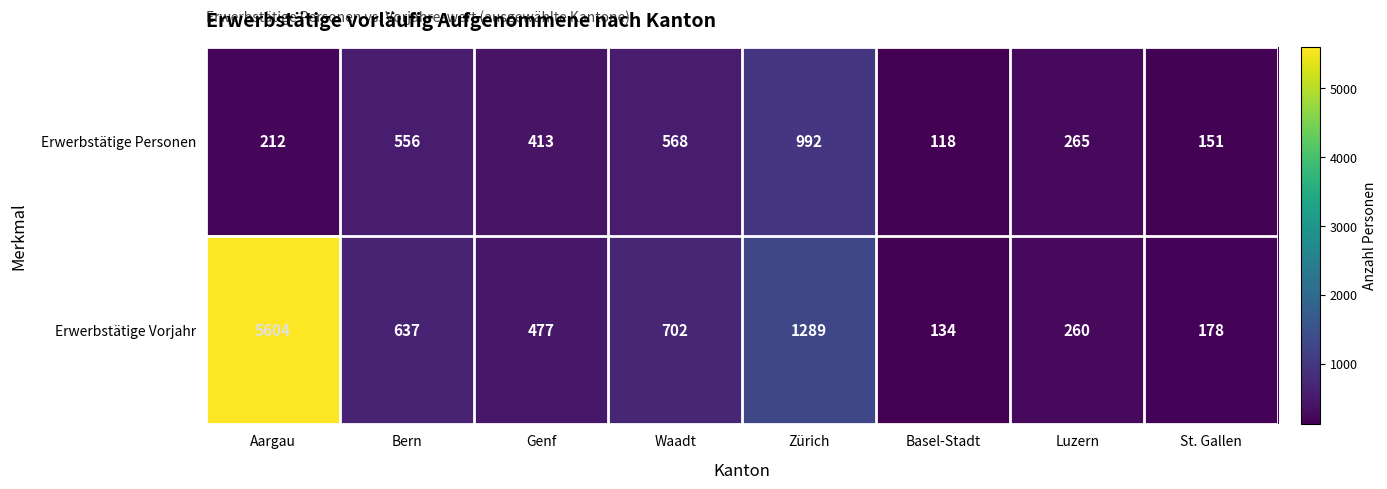

Which series has the largest total across all categories?

Erwerbstätige Vorjahr